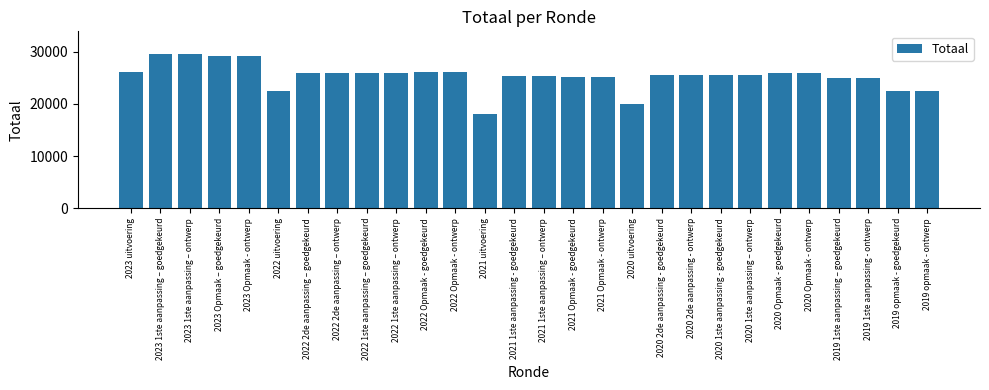

At which category does the chart reach its minimum across all series?

2021 uitvoering